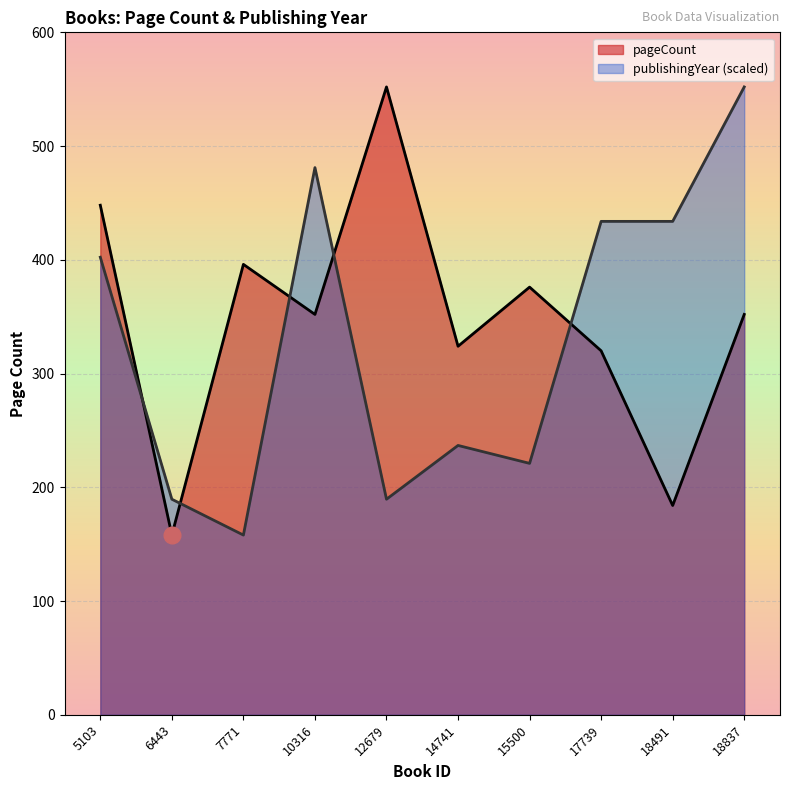

How many interior local peaks does the pageCount series have?

3